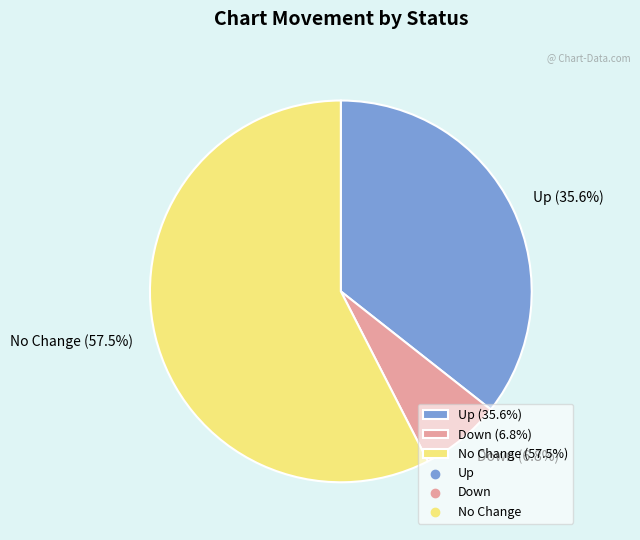

To the nearest percent, what is the difference between the largest and smallest slice percentages?

51%